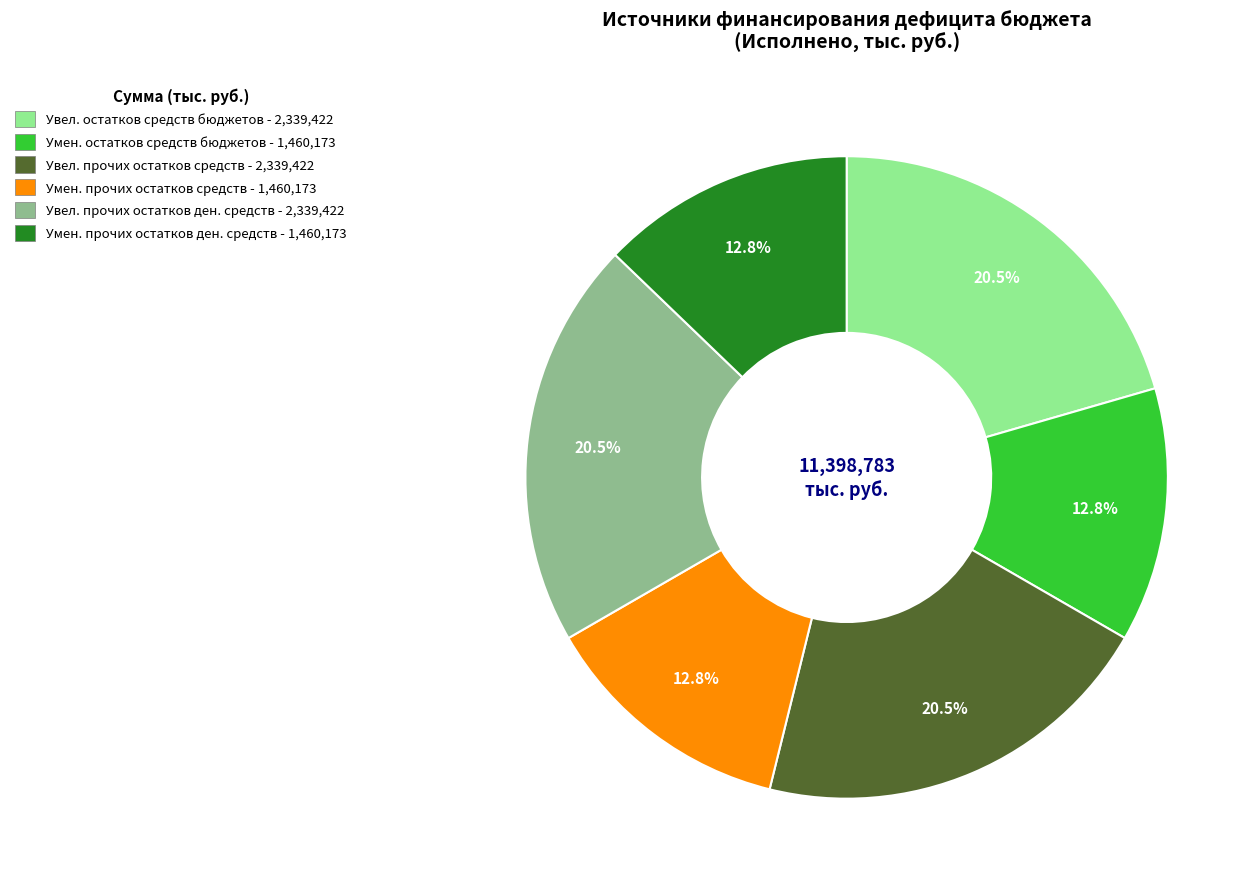

Does any single category account for the majority?

No